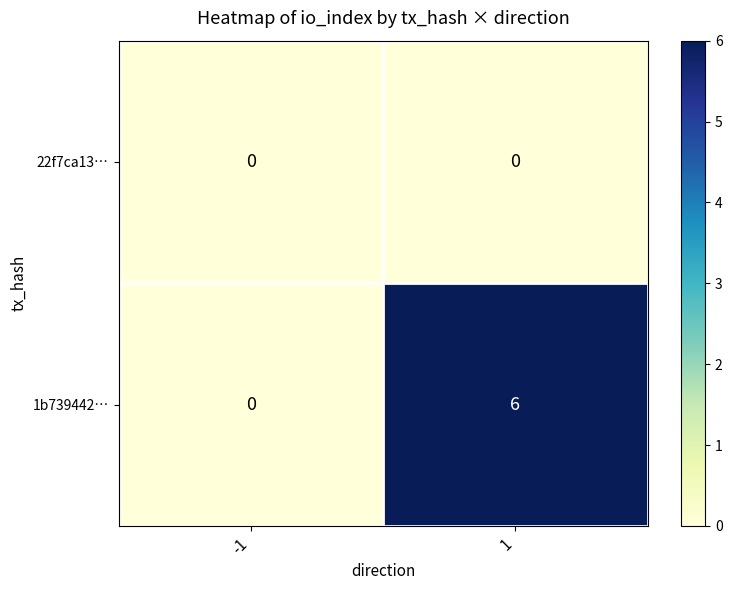

Reading right to left, extract all data points from this chart.

22f7ca13…: 0	0
1b739442…: 6	0